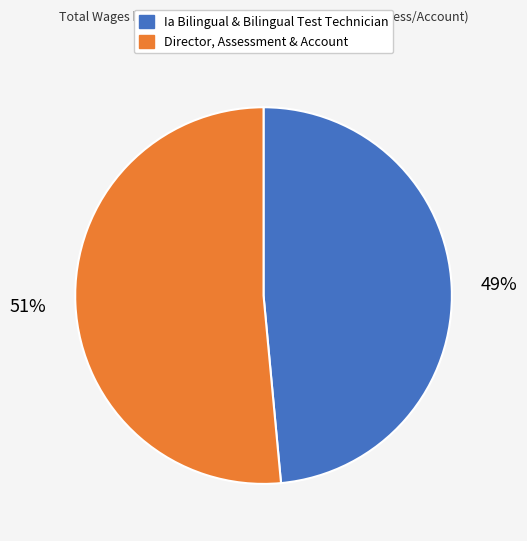

To the nearest percent, what is the average slice percentage?

50%